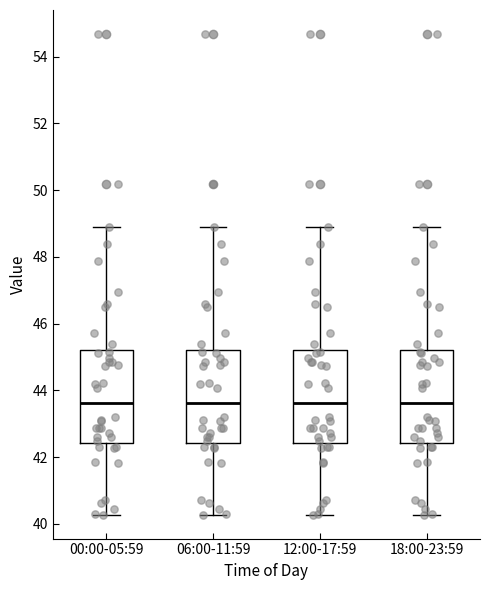

Where does the lower whisker of the box for 12:00-17:59 end on the y-axis? The values are not printed on the chart, so give them approximately, as read against the axis.

40.2